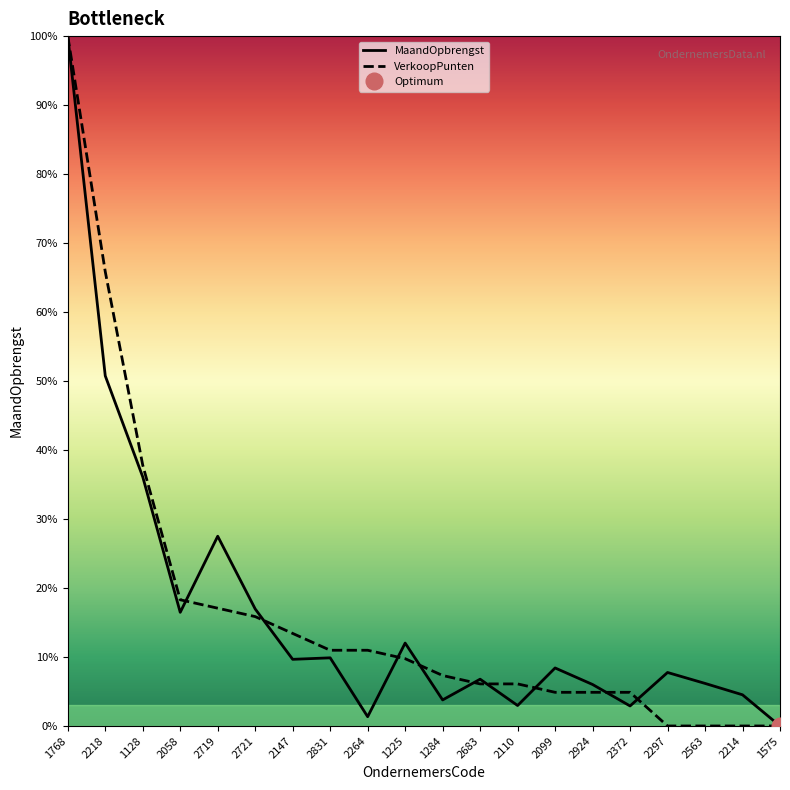

Rank the categories by VerkoopPunten value from highest to lowest.

1768, 2218, 1128, 2058, 2719, 2721, 2147, 2831, 2264, 1225, 1284, 2683, 2110, 2099, 2924, 2372, 2297, 2563, 2214, 1575